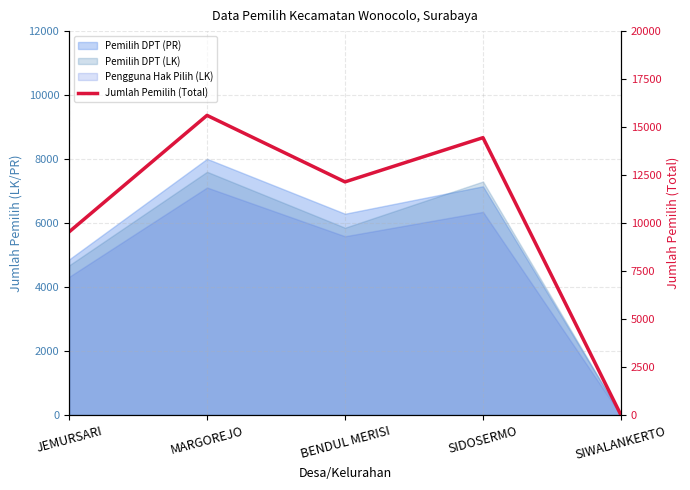

The chart shows a value of 26707 at MARGOREJO. True or false?

False